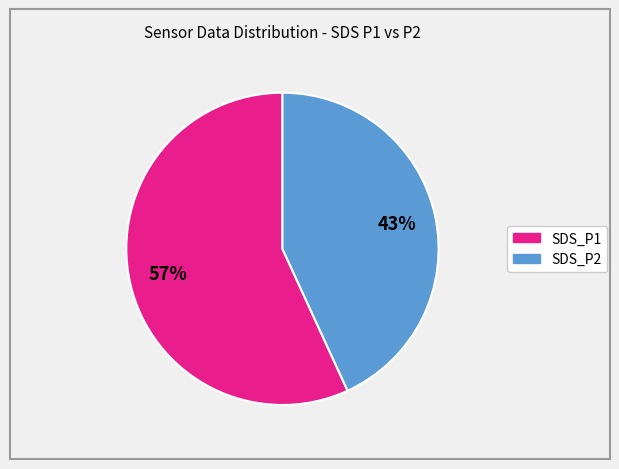

Combined, do SDS_P2 and SDS_P1 account for over 50%?

Yes